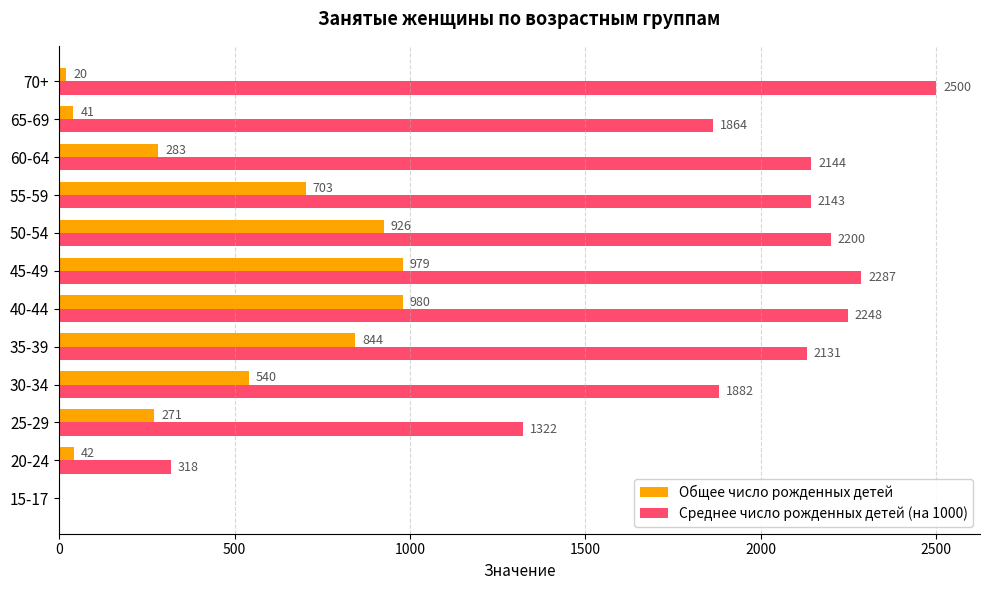

Which series changed the most between 30-34 and 40-44?

Общее число рожденных детей